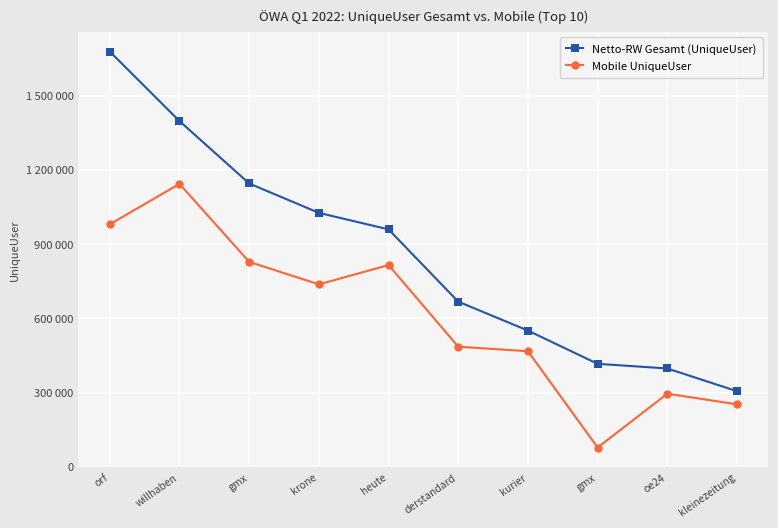

At which label is Netto-RW Gesamt (UniqueUser) closest to 992138?

heute